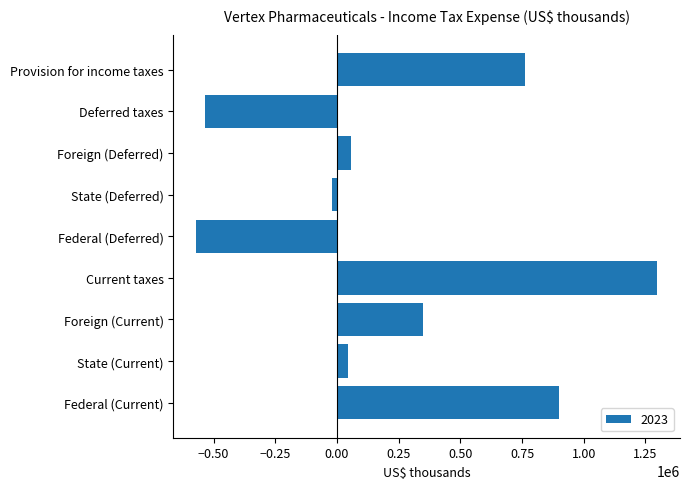

Which has a higher value, Deferred taxes or State (Current)?

State (Current)